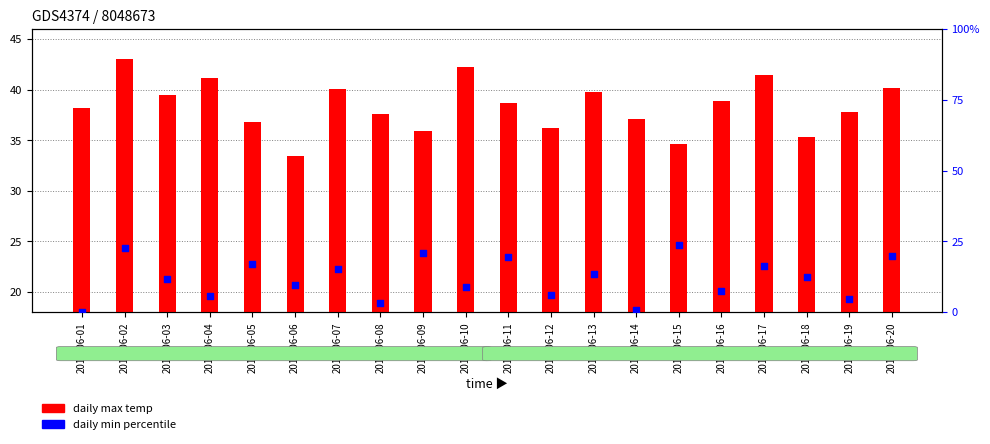

At how many categories does at least one series exceed 7?

20